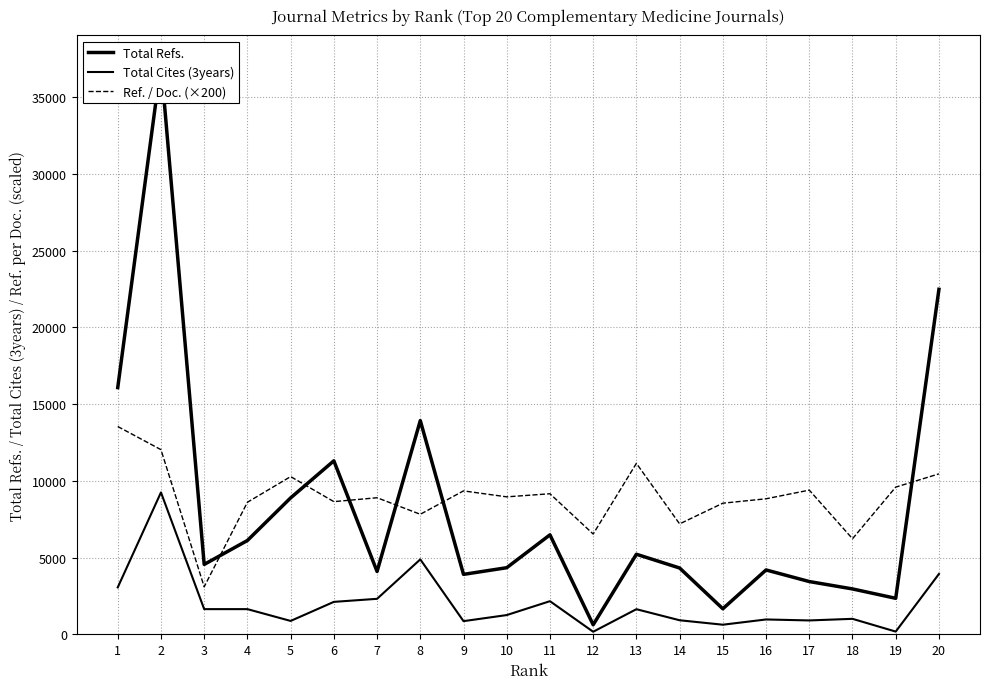

Which series changed the most between 4 and 10?

Total Refs.